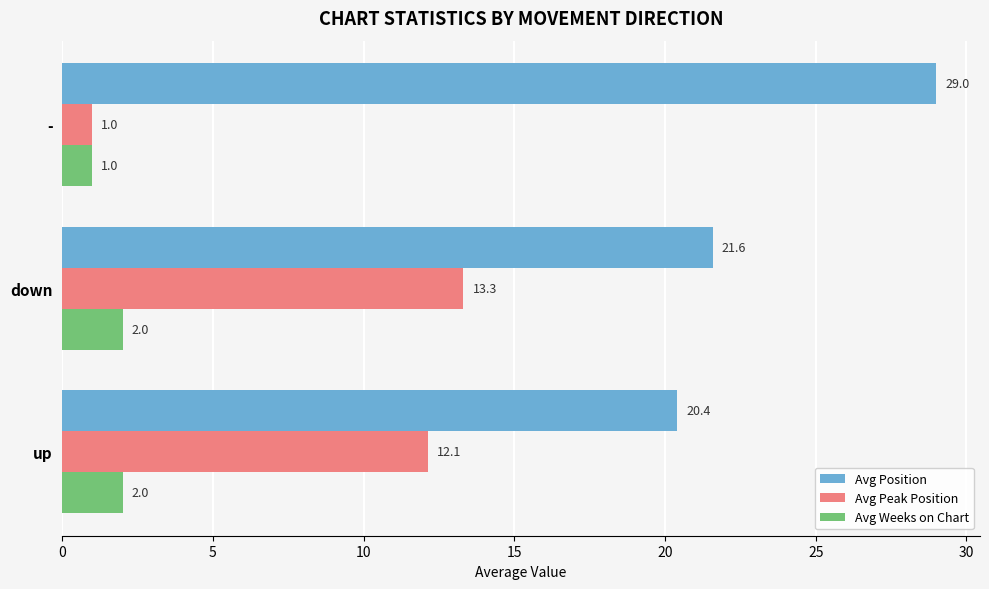

What is the spread (max minus min) of values at -?

28.0